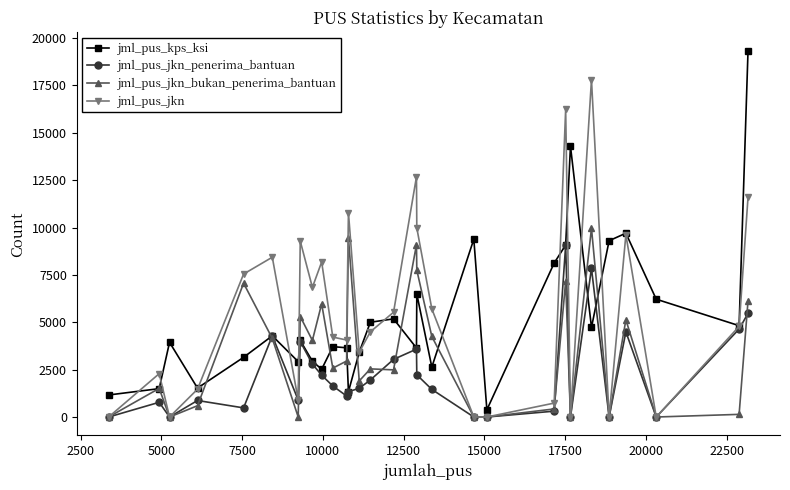

Rank the series by their maximum value, from lowest to highest.

jml_pus_jkn_penerima_bantuan, jml_pus_jkn_bukan_penerima_bantuan, jml_pus_jkn, jml_pus_kps_ksi